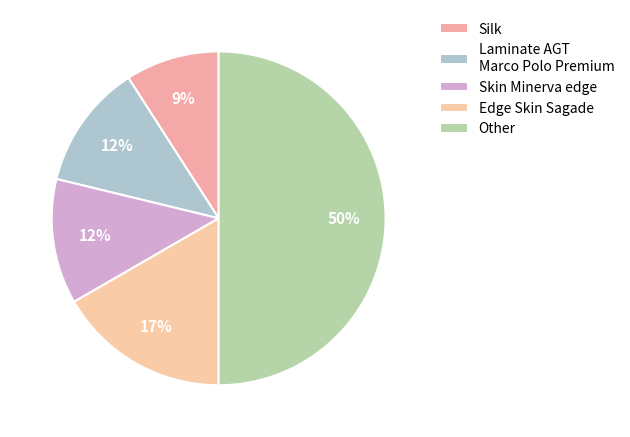

Count the number of slices in the pie.

5